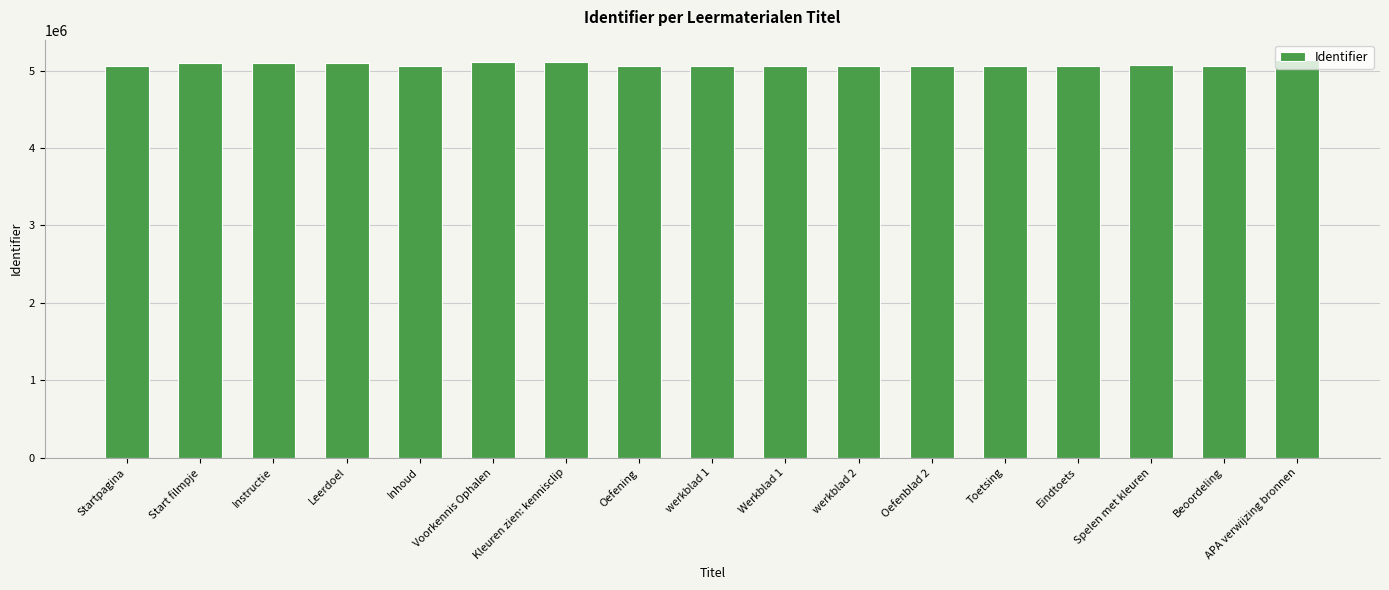

What is the label of the 10th bar from the left?

Werkblad 1